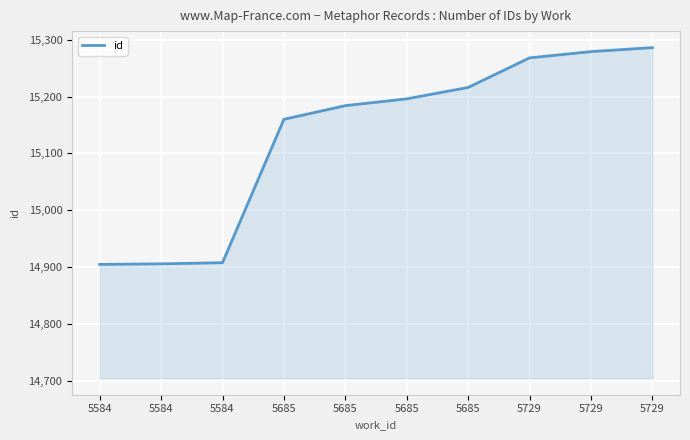

Which category has the highest value across all series?

5729